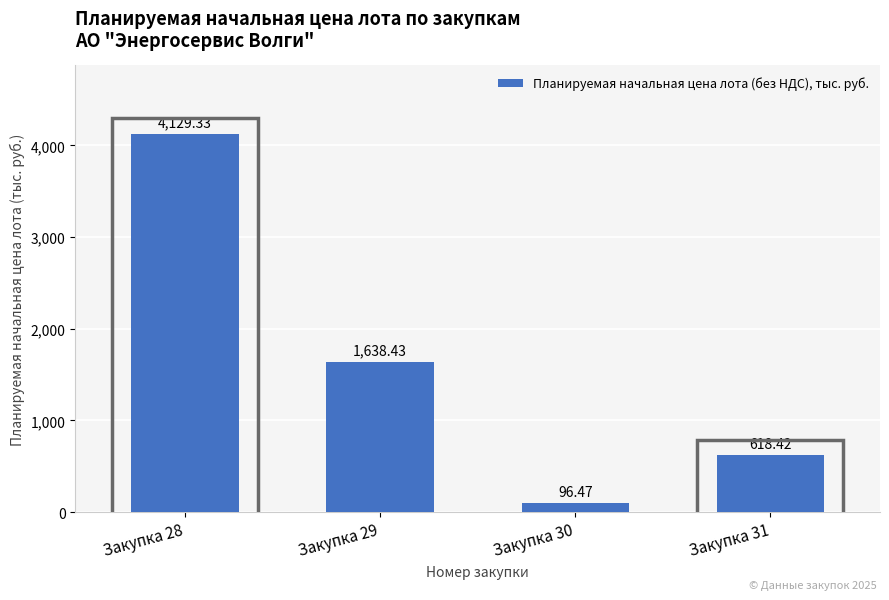

What is the difference between the maximum and minimum values?

4032.9